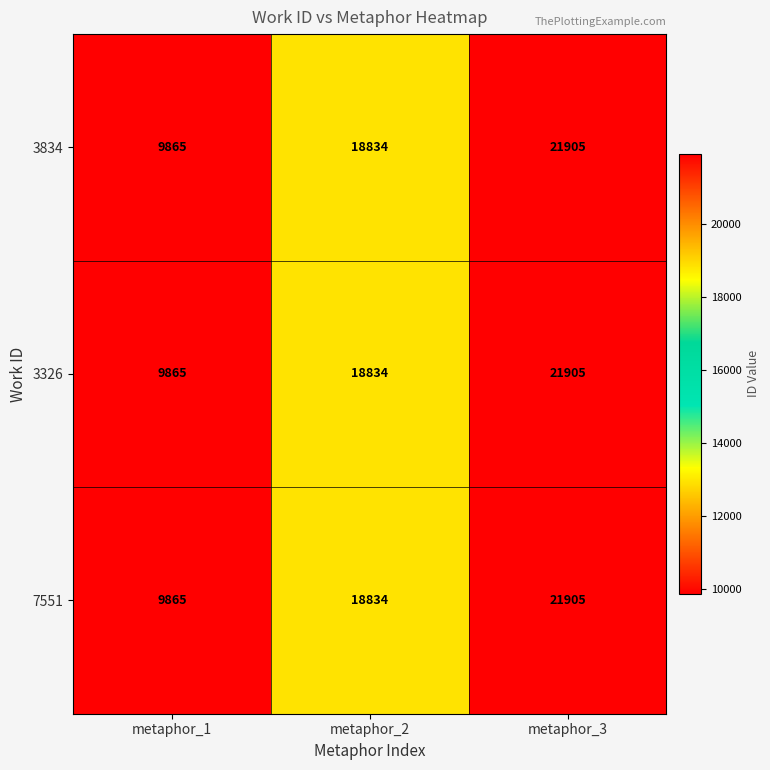

Which category has the lowest value across all series?

metaphor_1